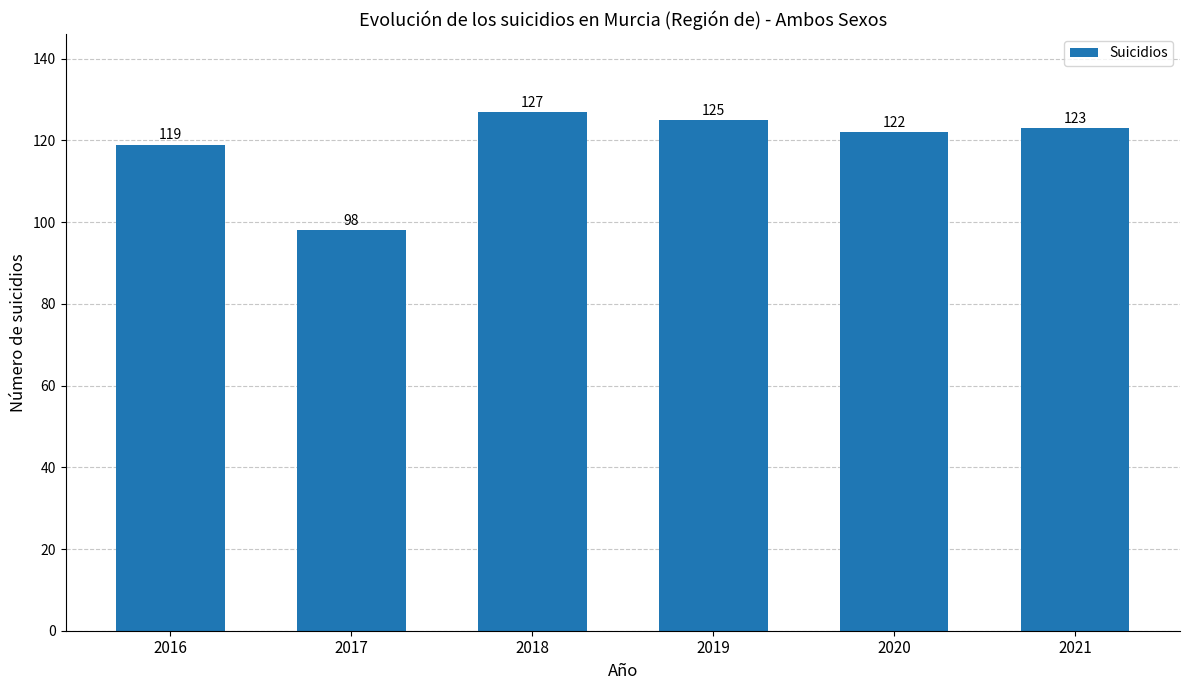

Where is the data nearest to the value 112?

2016